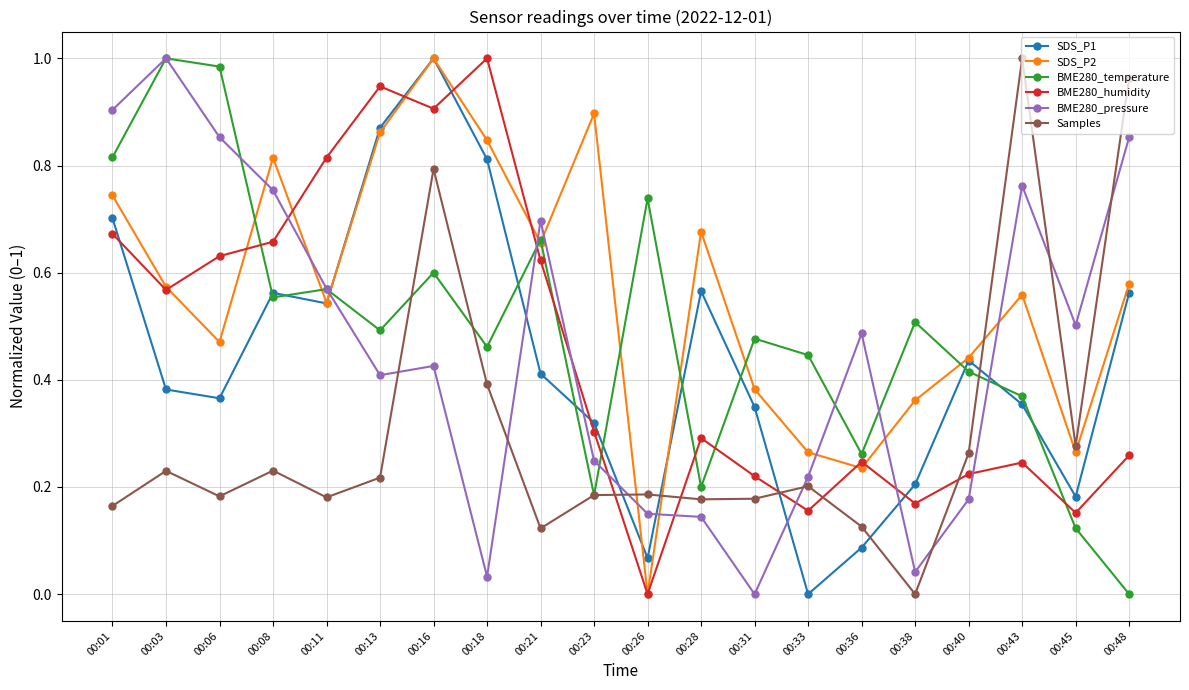

True or false: Samples has a value of 0.3 at 00:23.

False